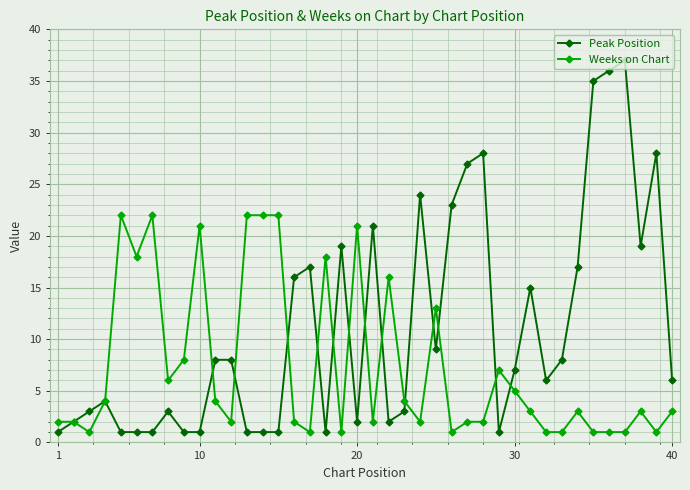

Does the chart display data point markers on the line(s)?

Yes